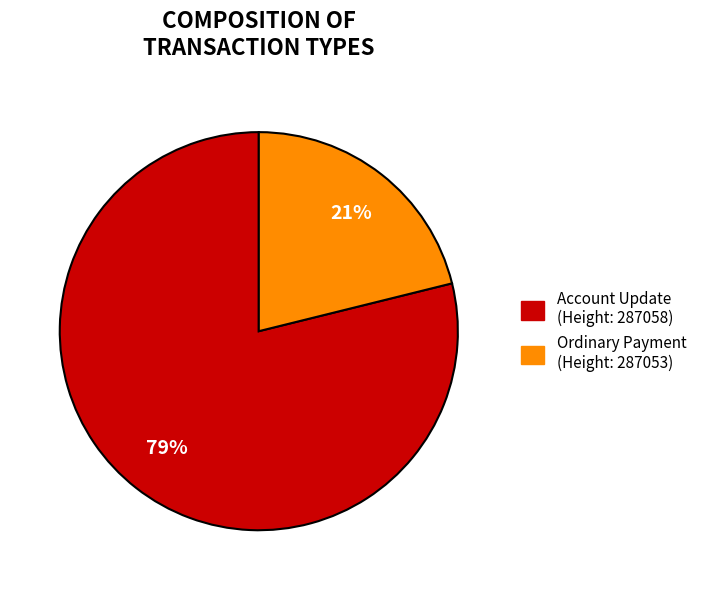

To the nearest percent, what is the average slice percentage?

50%